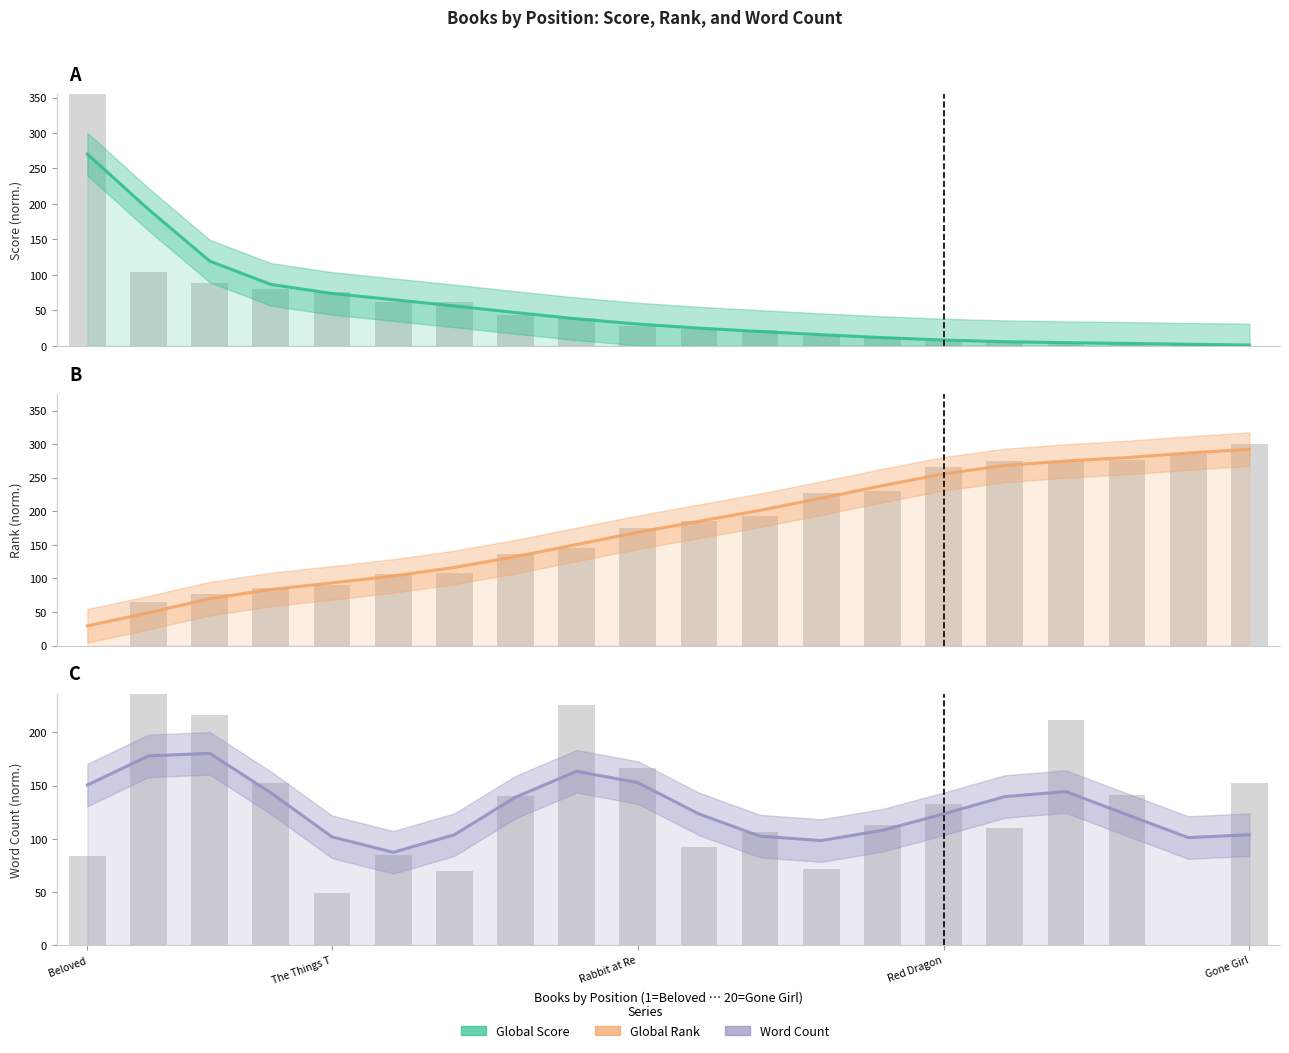

Is it true that Global Rank (normalized) equals 259.1 at 8?

False